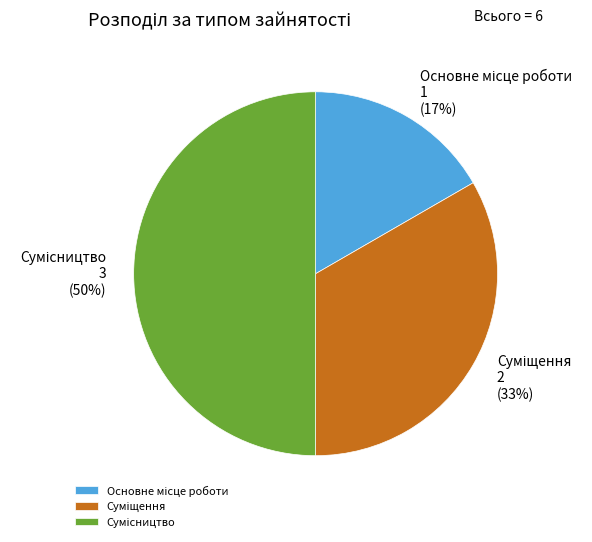

To the nearest percent, what is the average slice percentage?

33%